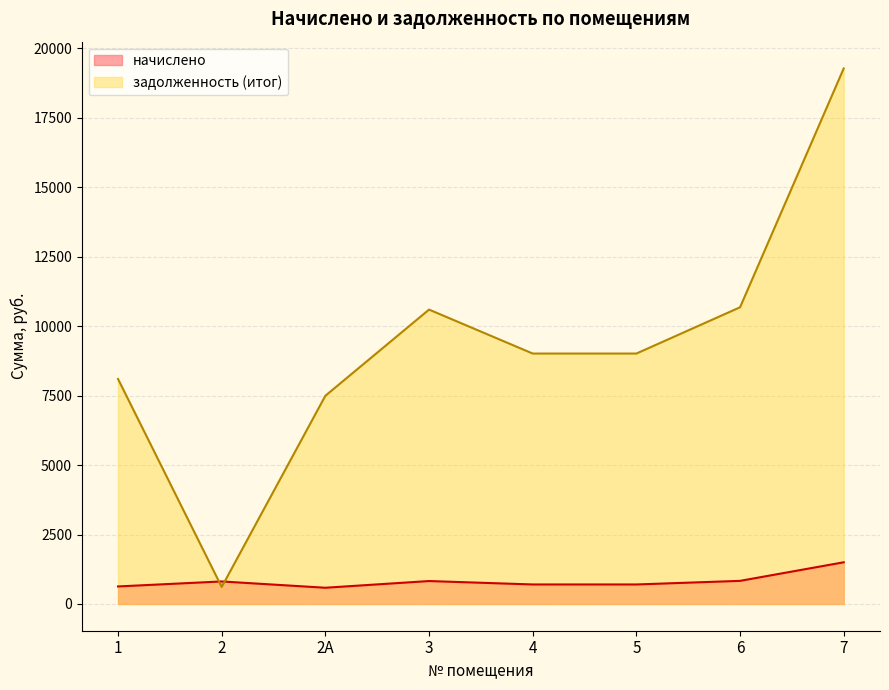

True or false: начислено has a value of 831.1 at 6.

True